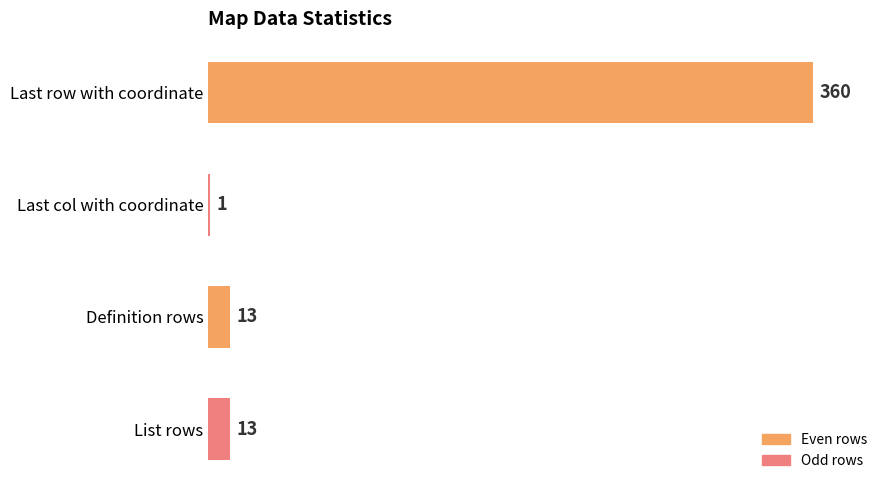

True or false: the data shows 1 at Last col with coordinate.

True